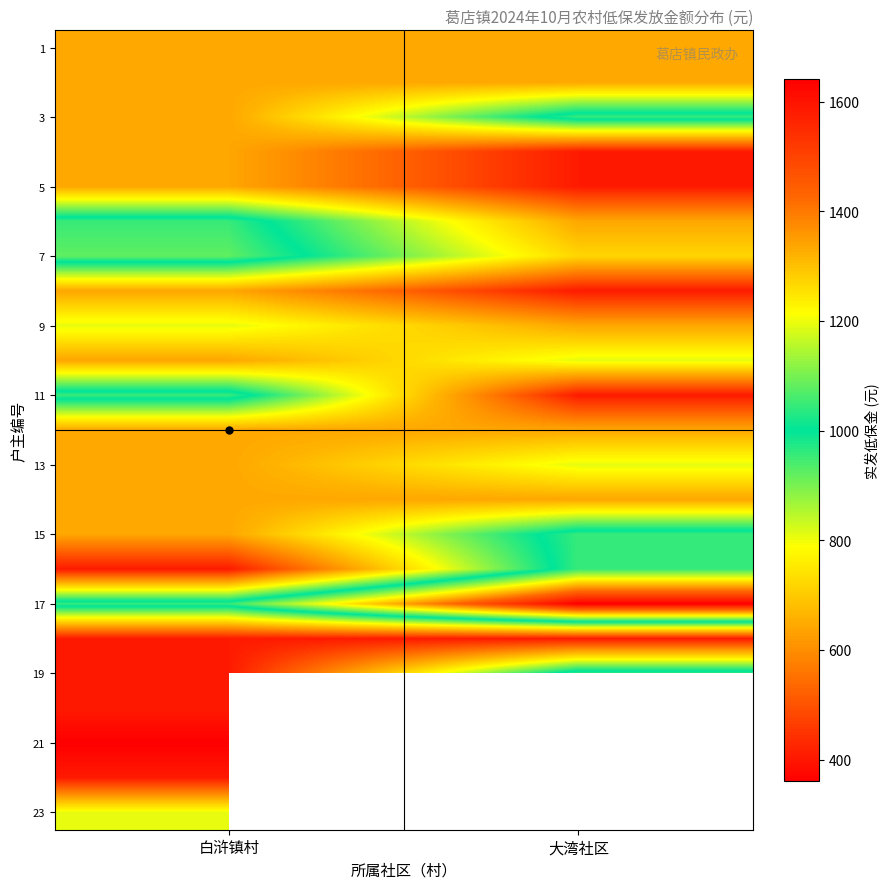

How many categories are shown in the chart?

2